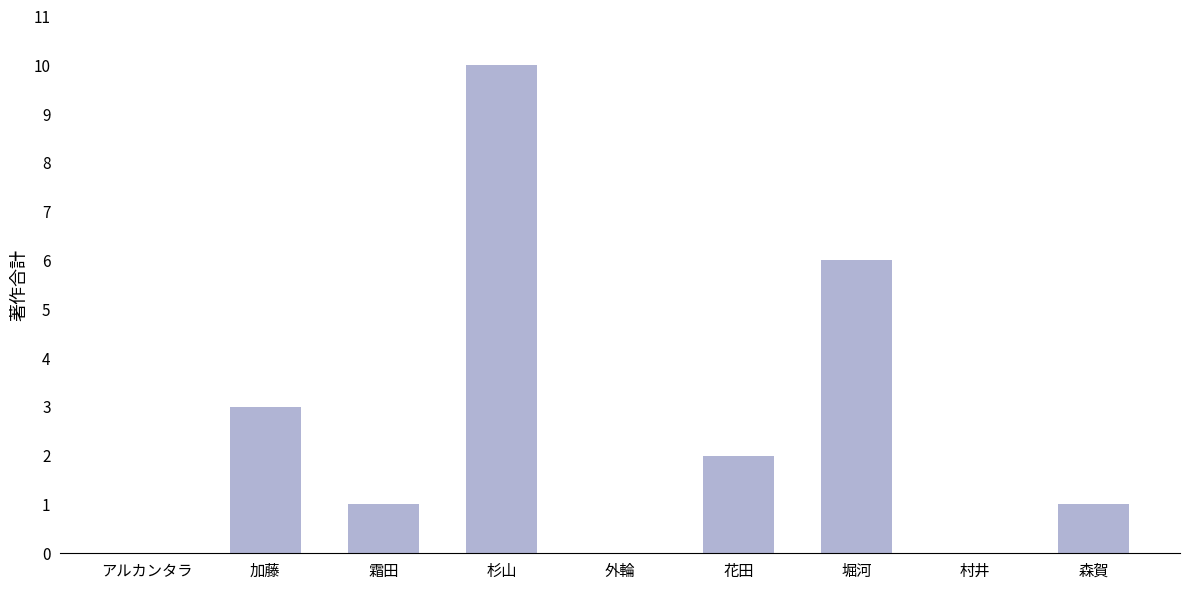

True or false: the data shows 1 at 霜田.

True